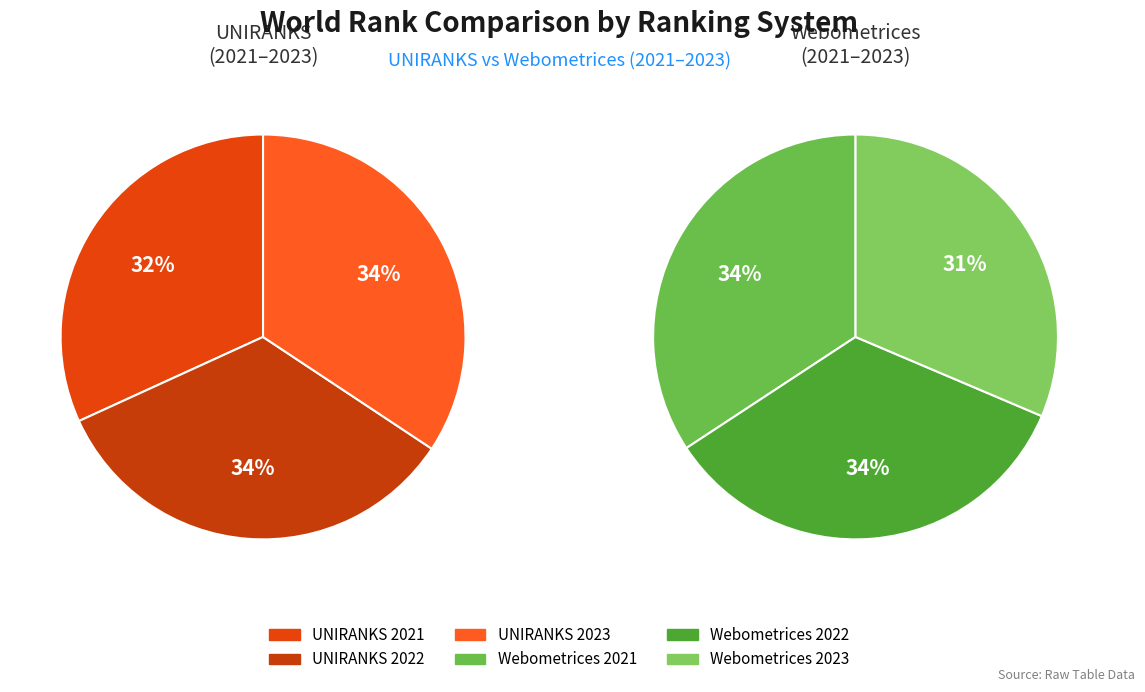

What is the spread (max minus min) of values at 2021?

246